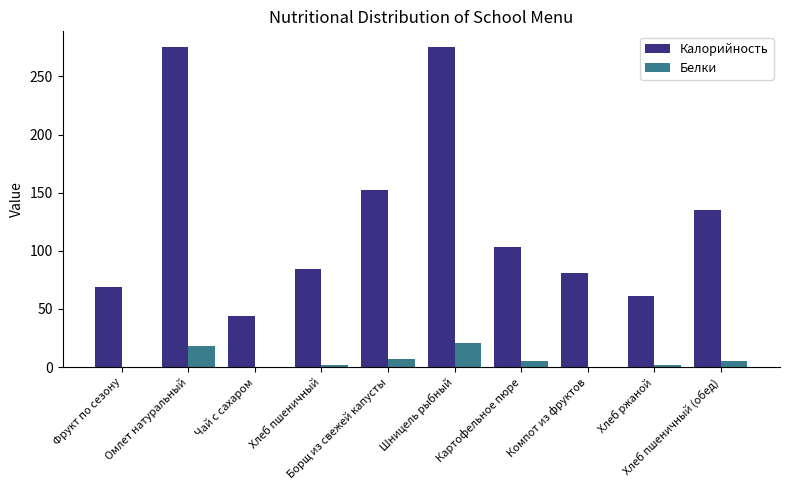

What is the maximum value shown in the chart?

275